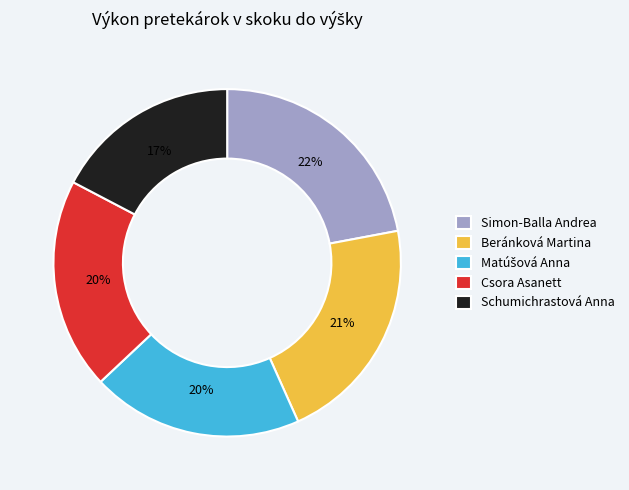

Do Csora Asanett and Simon-Balla Andrea together represent more than half of the pie?

No